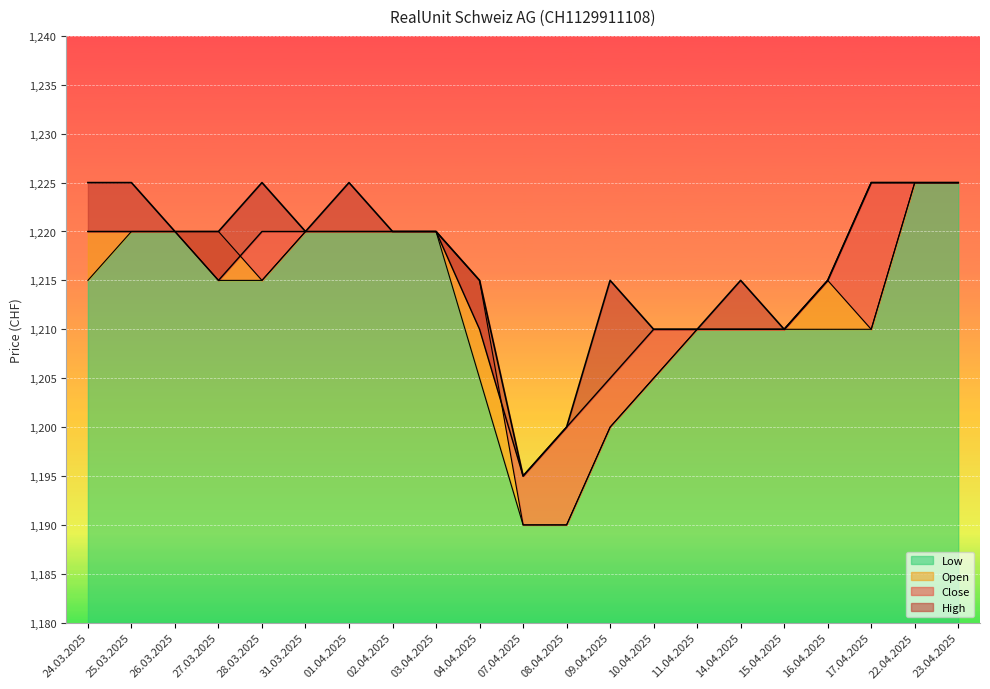

What is the sum of the Low values at 04.04.2025 and 02.04.2025?

2425